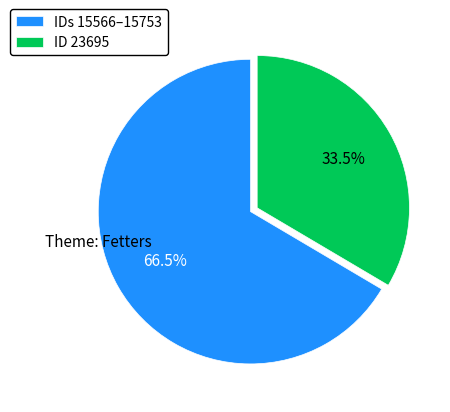

Approximately how many times larger is the value at IDs 15566–15753 compared to ID 23695?

2.0